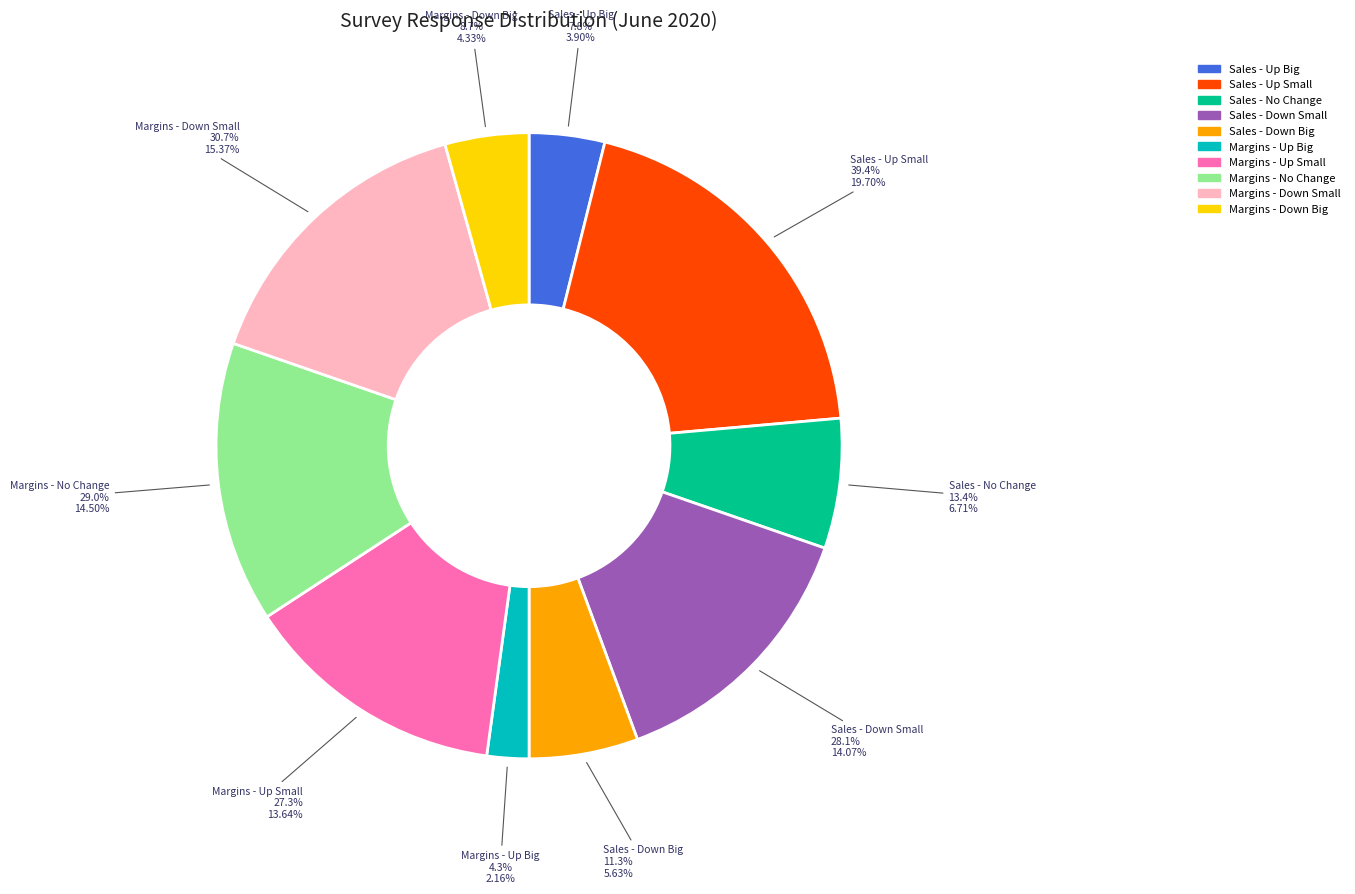

Does Sales Expectations - No Change represent more than half of the total?

No